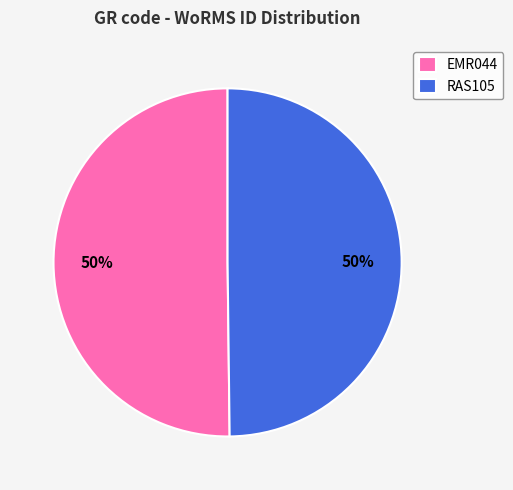

To the nearest percent, what percentage of the pie is RAS105?

50%